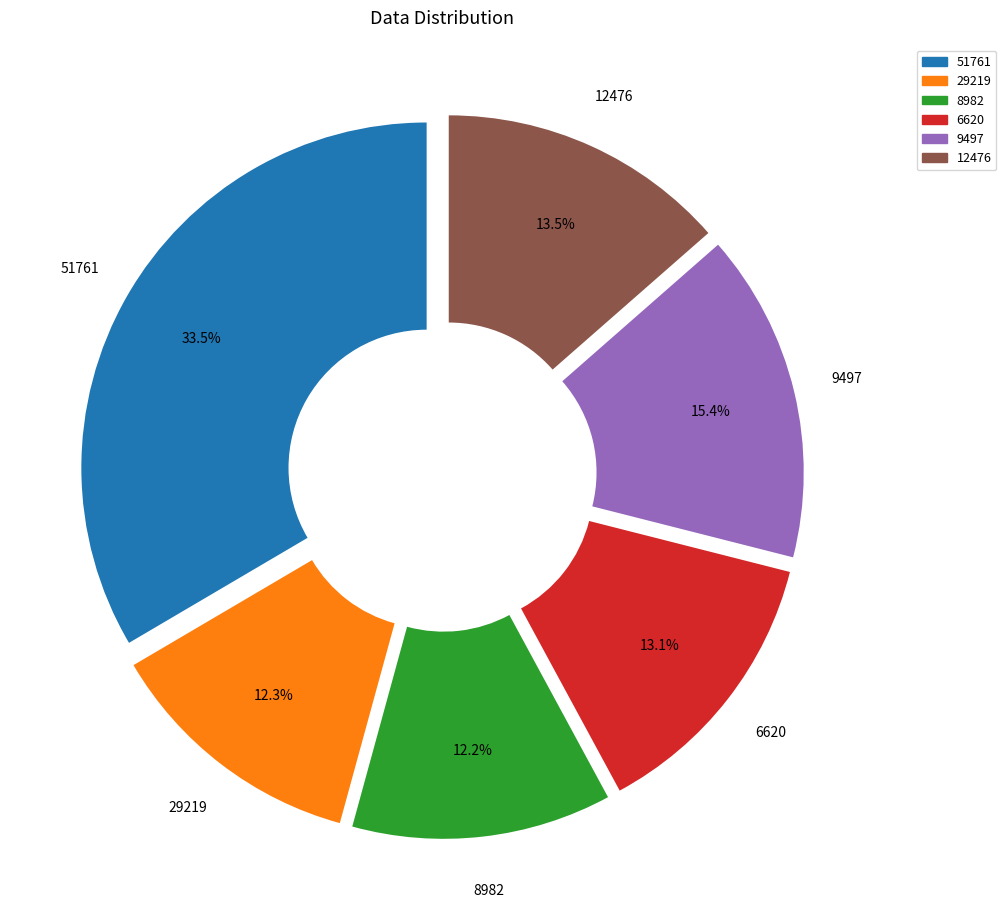

What is the ratio of the value at 8982 to the value at 29219?

1.0